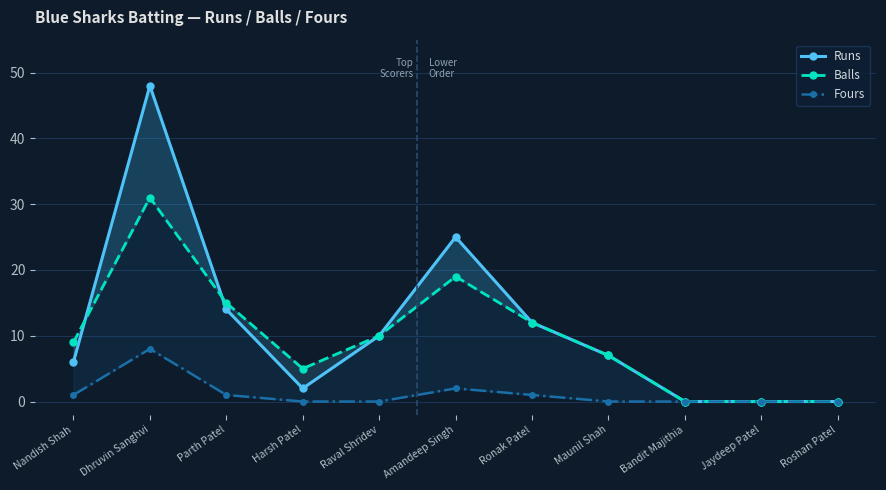

The Balls series shows 32 at Amandeep Singh. True or false?

False